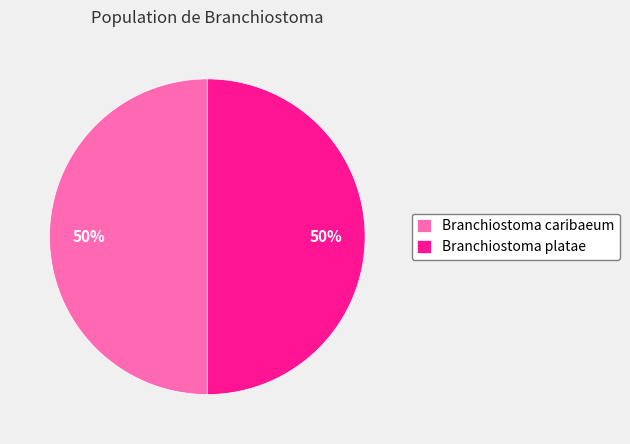

To the nearest percent, what percentage of the pie is Branchiostoma caribaeum?

50%